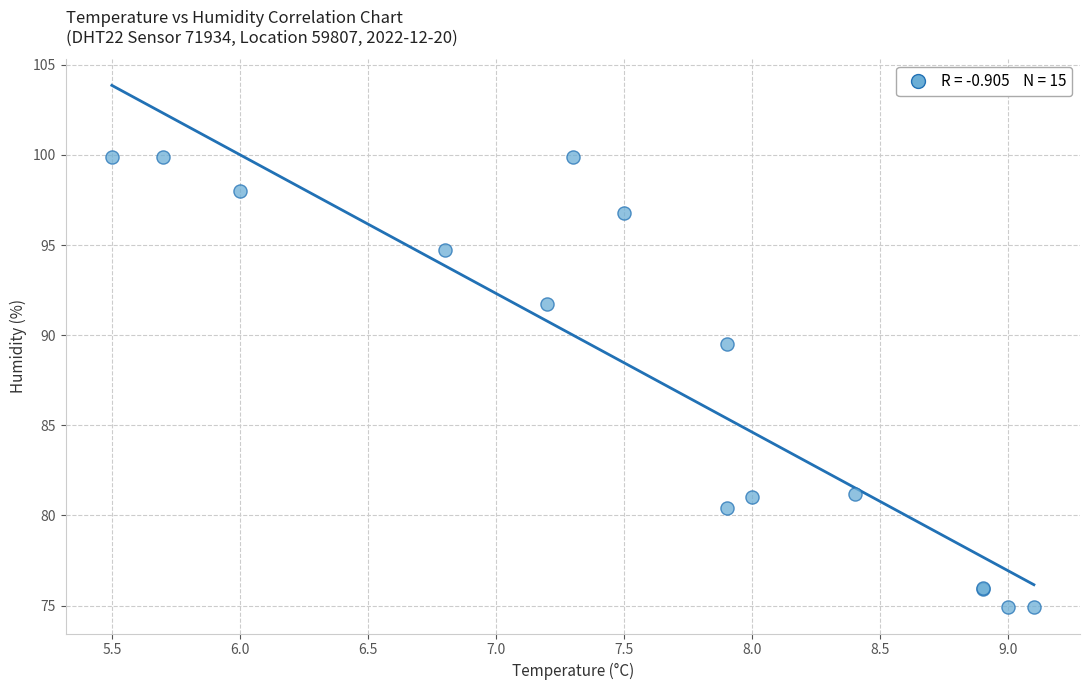

What Y value in the scatter plot is closest to 87?

89.5